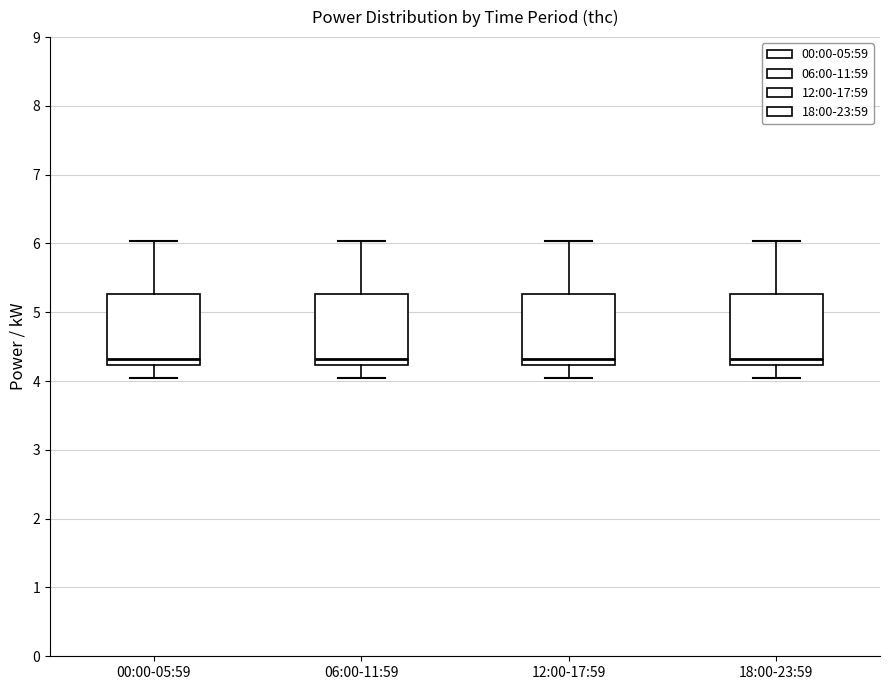

Where is the lower edge of the box for 12:00-17:59 on the y-axis? The values are not printed on the chart, so give them approximately, as read against the axis.

4.2